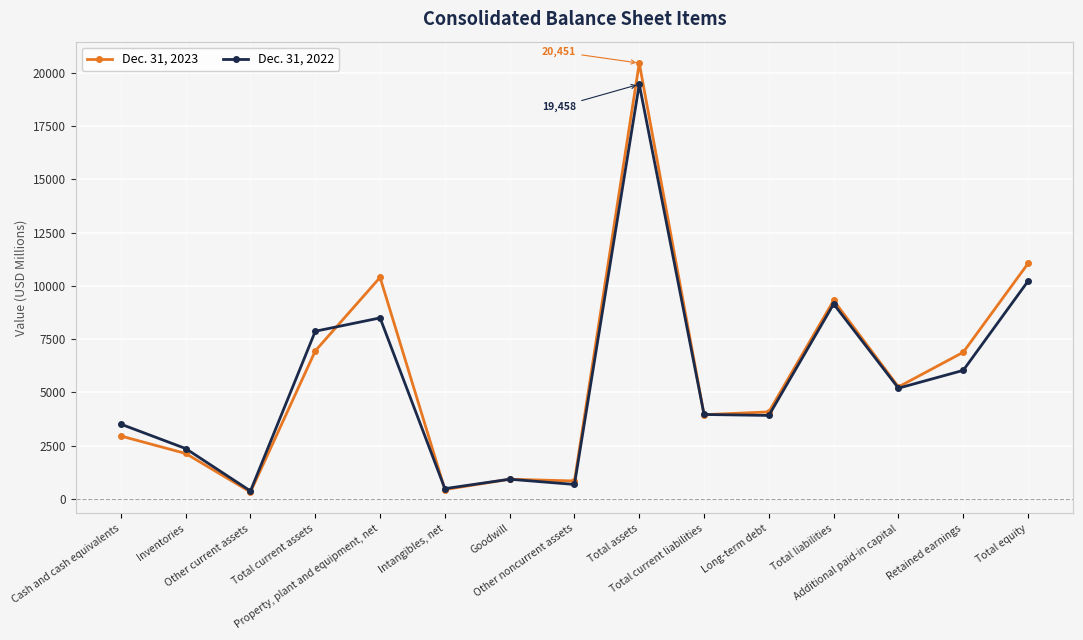

Which series has the largest total across all categories?

Dec. 31, 2023